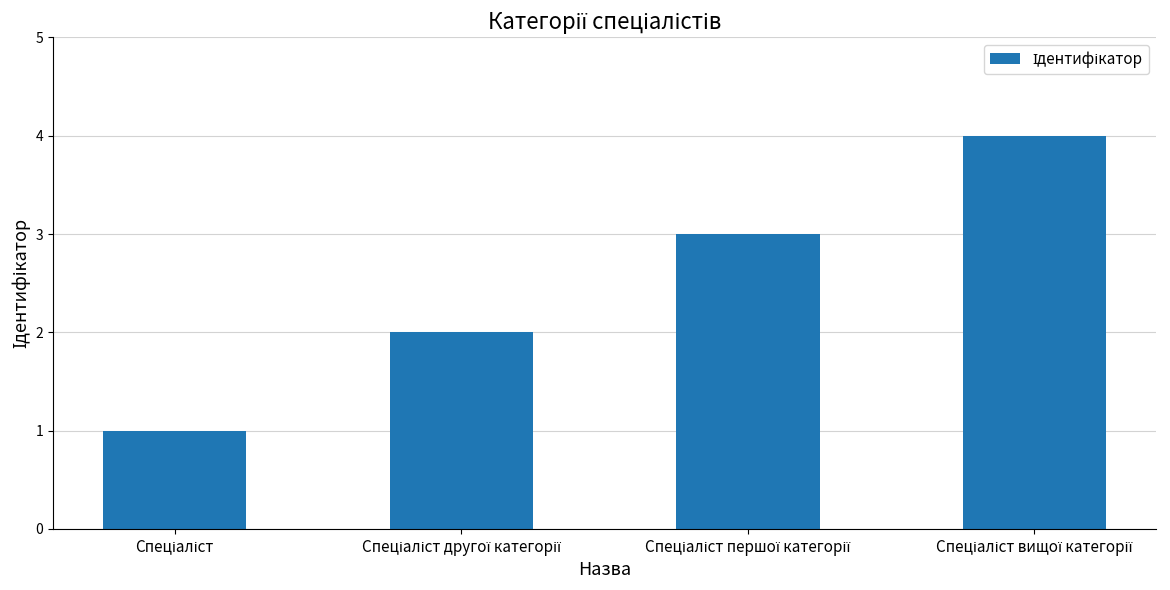

What is the greatest value displayed?

4